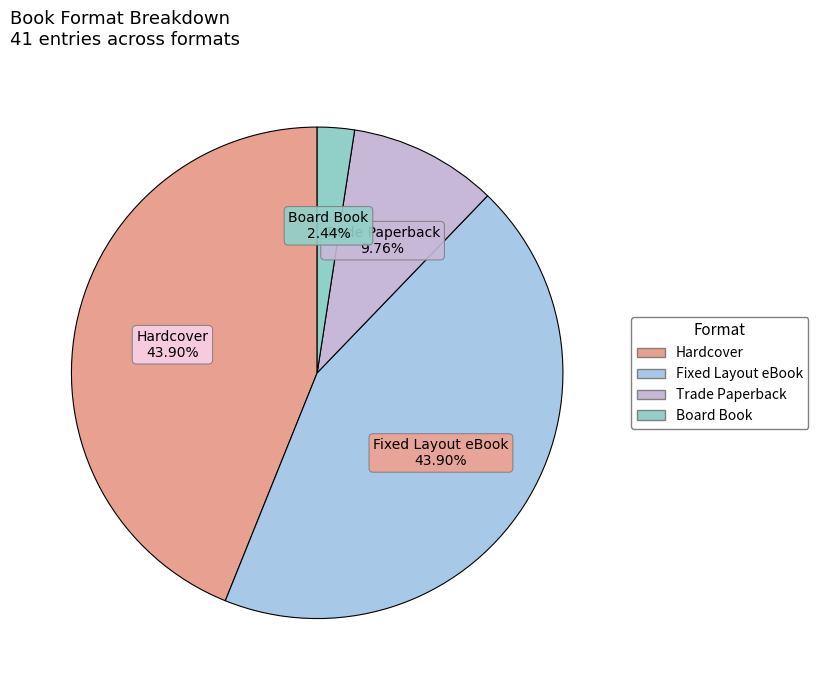

Approximately how many times larger is the value at Trade Paperback compared to Hardcover?

0.2